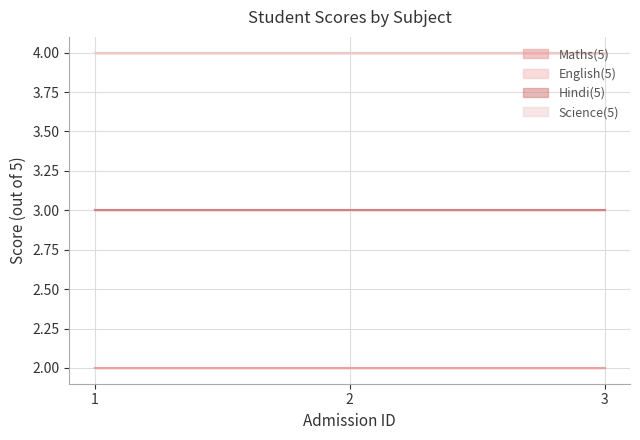

Does the chart display data point markers on the line(s)?

No